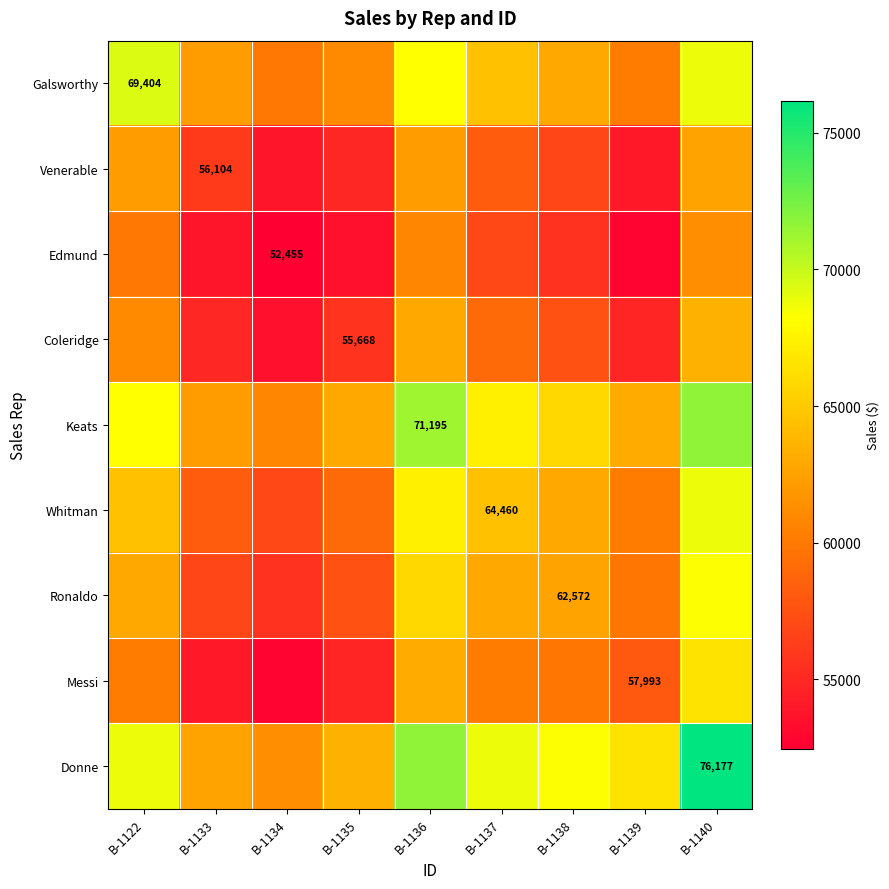

True or false: Ronaldo has a value of 18162.6 at B-1138.

False